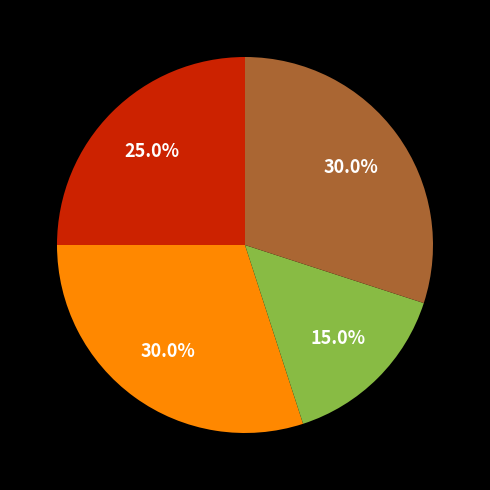

Does any single category account for the majority?

No